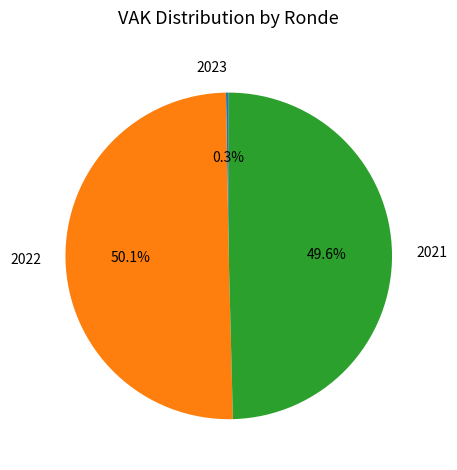

Which category accounts for the majority?

2022